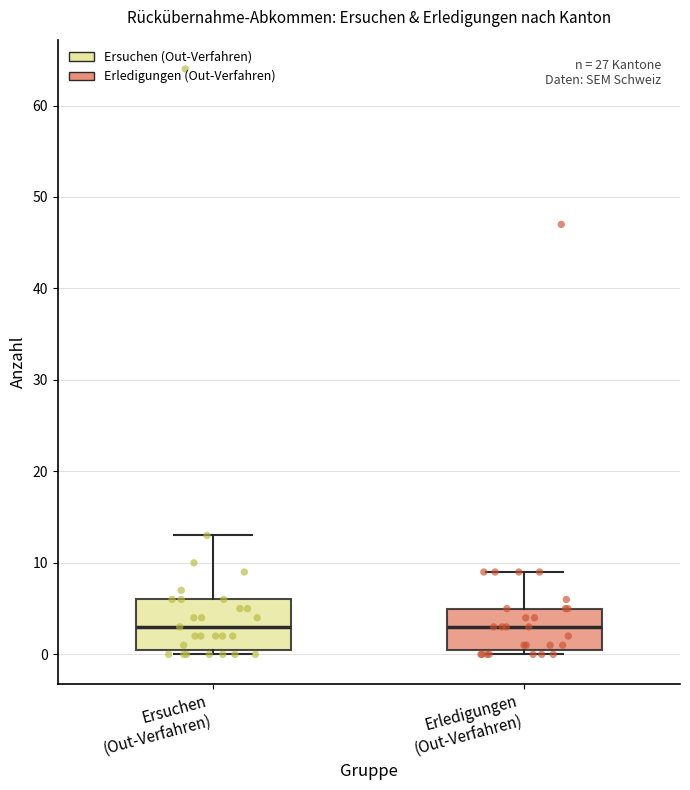

Where does the upper whisker of the box for Ersuchen (Out-Verfahren) end on the y-axis? The values are not printed on the chart, so give them approximately, as read against the axis.

13